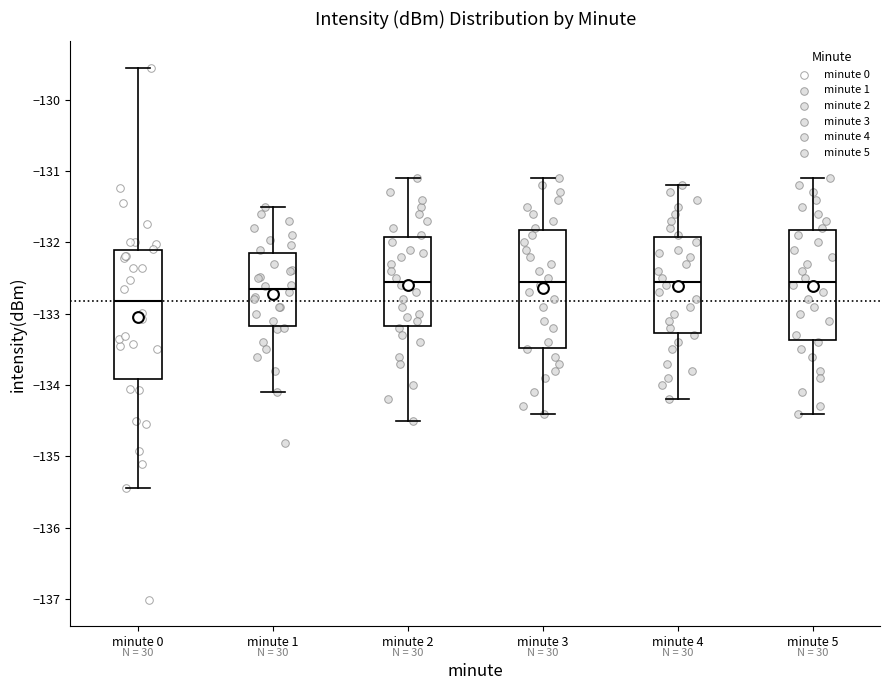

Reading left to right, transcribe this box plot: for each box, give where its median line is, the range the box spans, and where its two whiskers end, as read against the y-axis. The values are not printed on the chart, so give them approximately, as read against the axis.

minute 0: median -132.8, box -133.9 to -132.1, whiskers -135.4 to -129.6
minute 1: median -132.7, box -133.2 to -132.1, whiskers -134.1 to -131.5
minute 2: median -132.5, box -133.2 to -131.9, whiskers -134.5 to -131.1
minute 3: median -132.5, box -133.5 to -131.8, whiskers -134.4 to -131.1
minute 4: median -132.5, box -133.3 to -131.9, whiskers -134.2 to -131.2
minute 5: median -132.5, box -133.4 to -131.8, whiskers -134.4 to -131.1